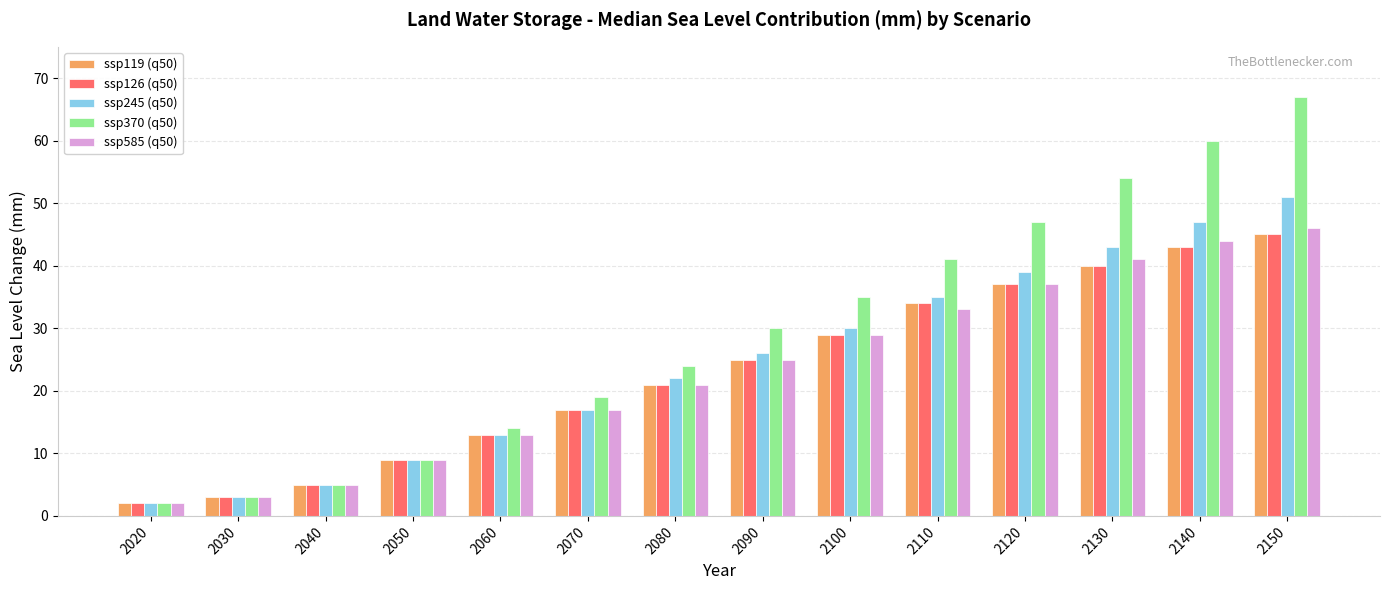

What is the value of the ssp370 (q50) bar at the 12th from the left?

54